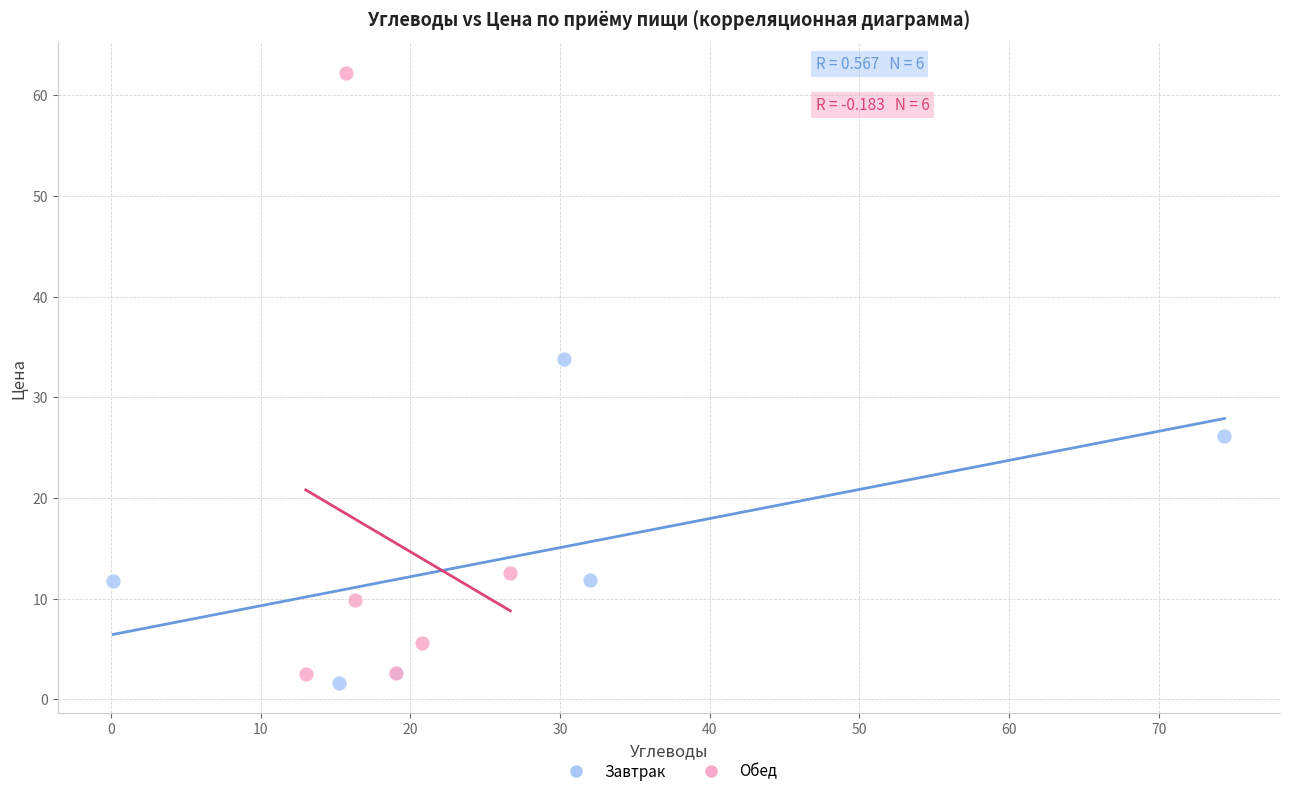

Which series contains the highest Y value?

Обед